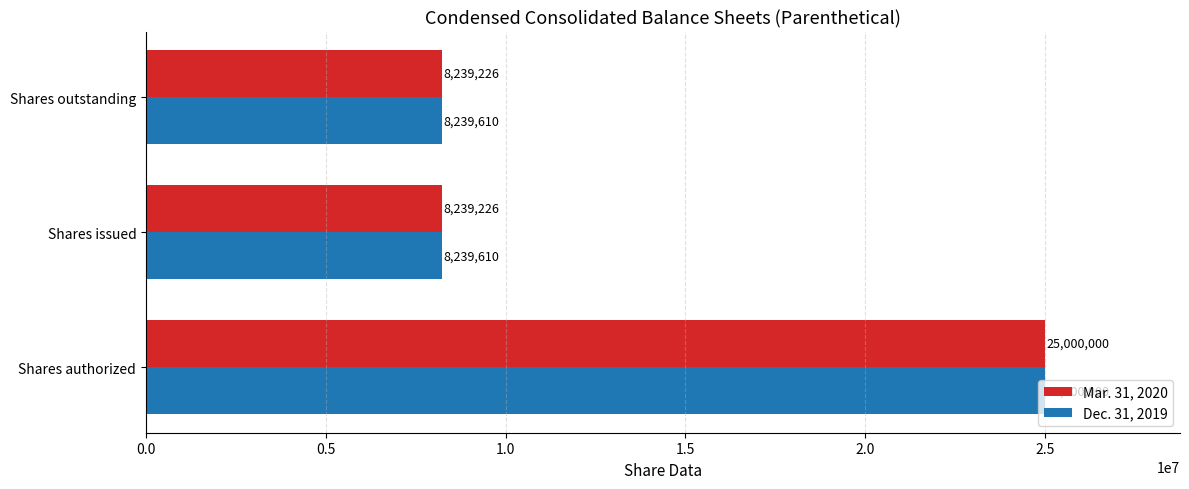

Count the Mar. 31, 2020 values in the range 8239226 to 25000000.

3